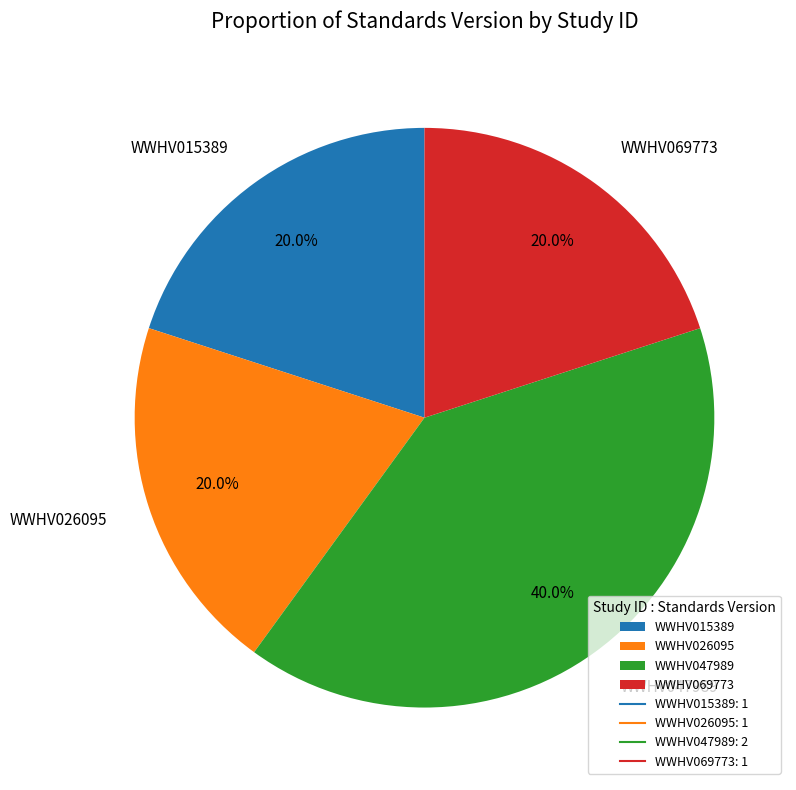

To the nearest percent, what portion does WWHV069773 represent?

20%